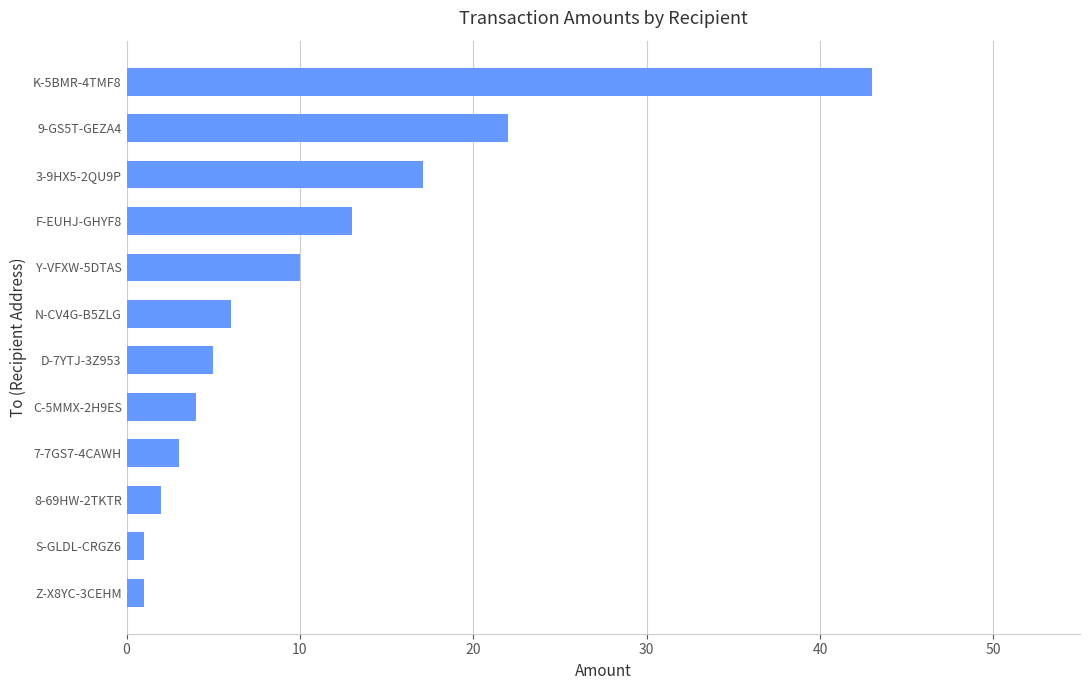

The value at 3-9HX5-2QU9P is 17.1. True or false?

True